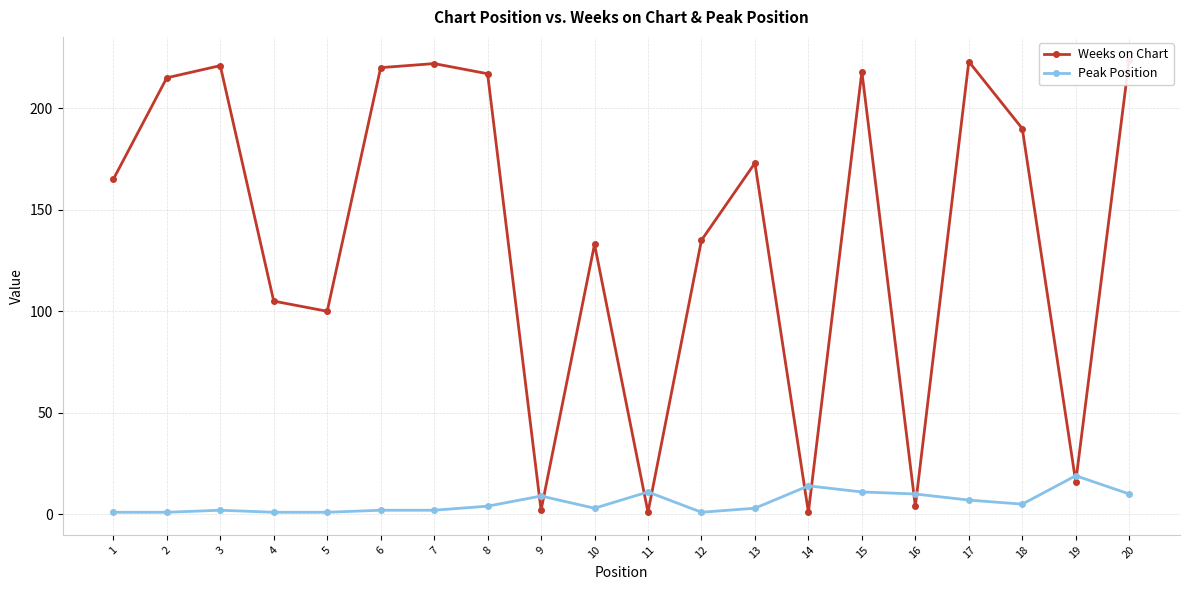

Is it true that Weeks on Chart equals 1 at 14?

True